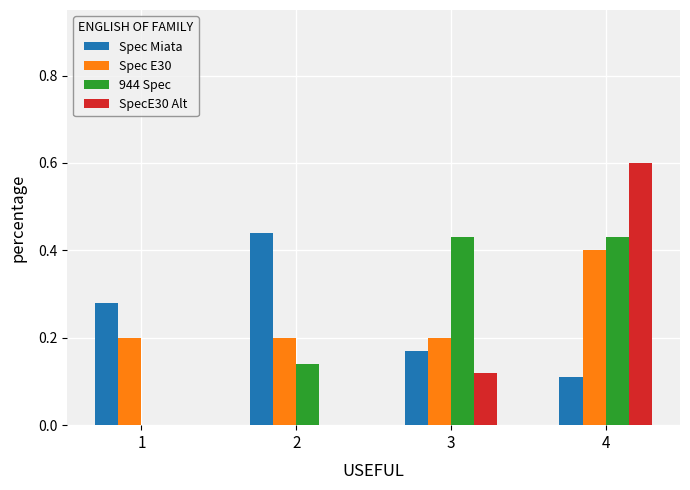

Is it true that Spec E30 equals 0.2 at 1?

True